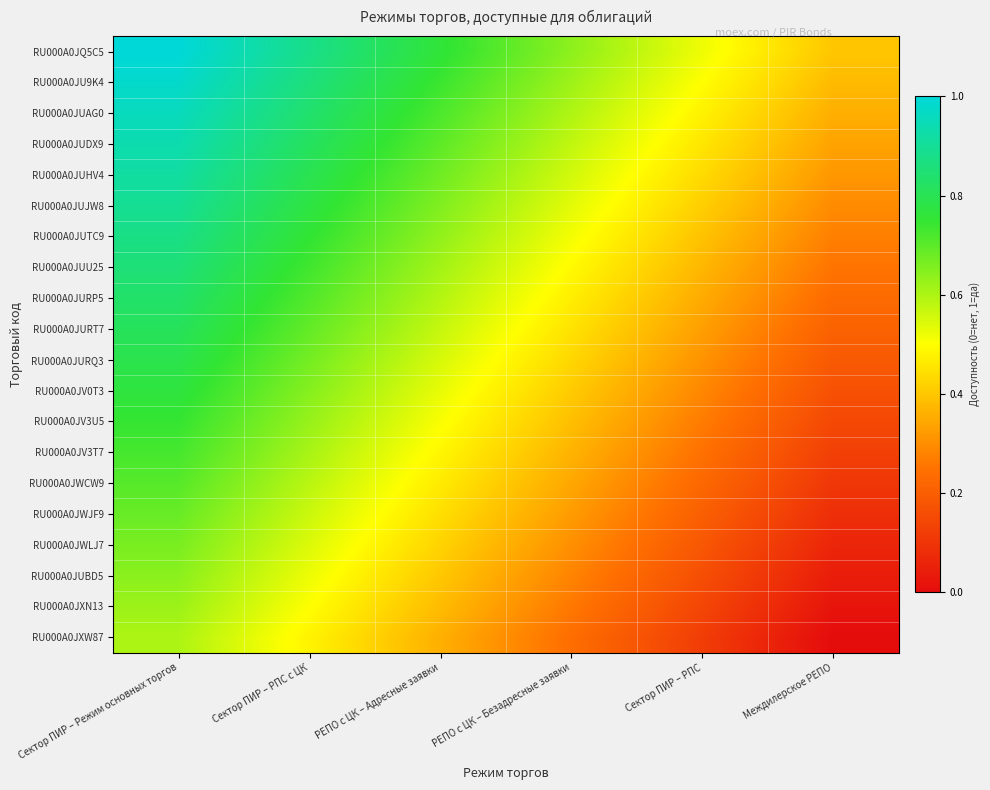

How many data points does each series have?

6